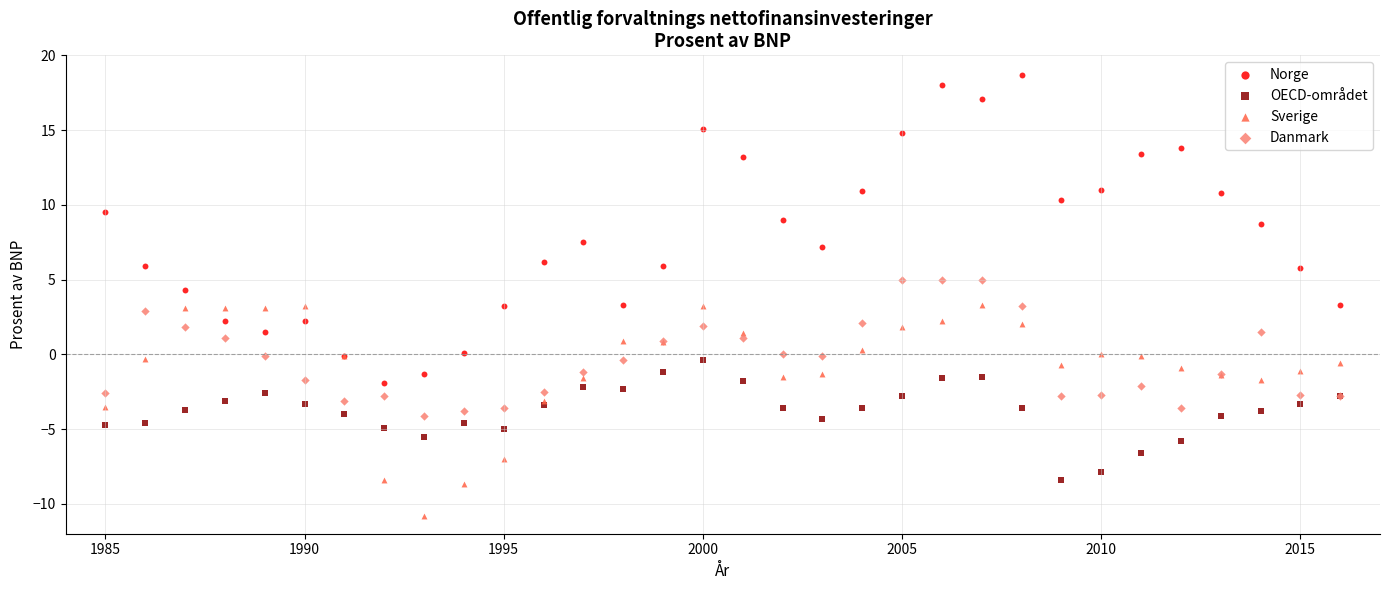

Which series reaches the maximum Y coordinate?

Norge